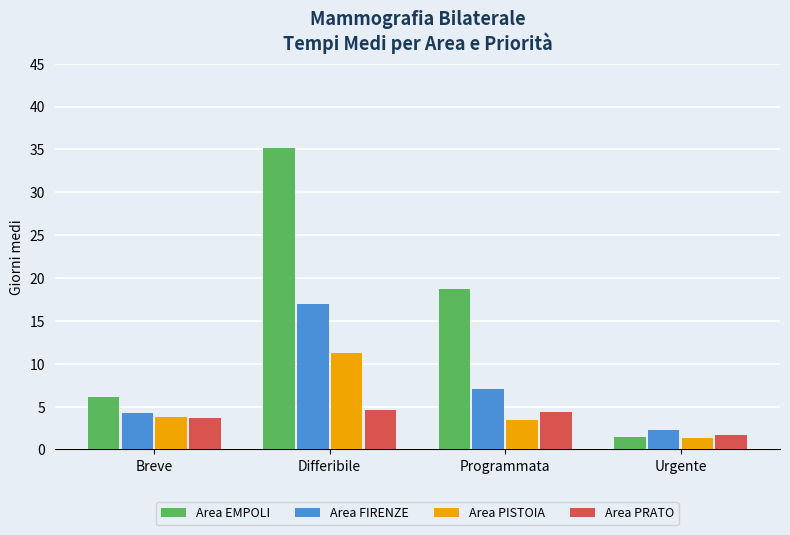

What is the minimum value shown in the chart?

1.3